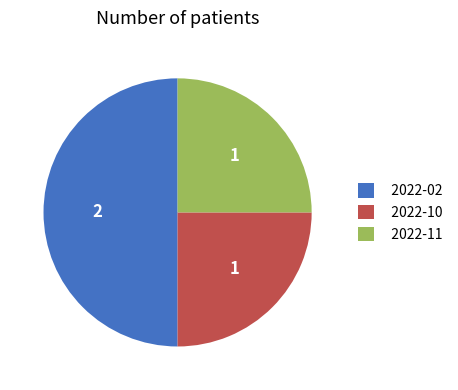

Is 2022-11 the majority of the pie?

No